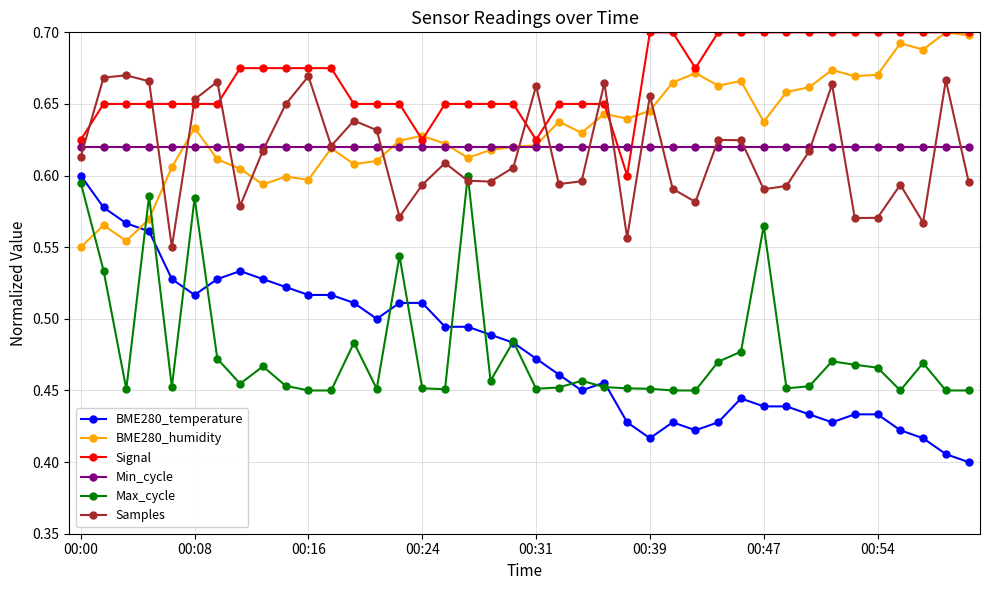

Which series has the widest spread of values?

BME280_temperature